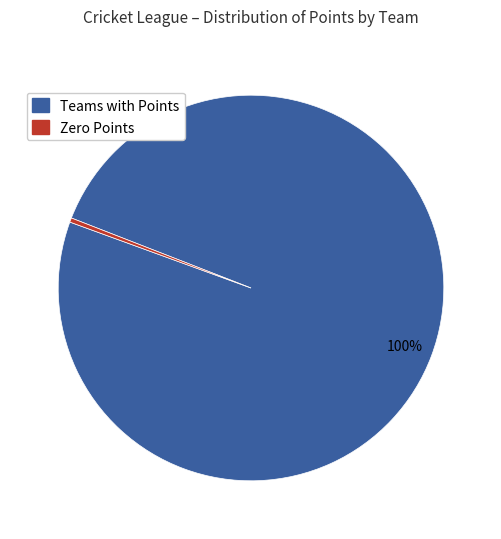

How many slices are in this pie chart?

2